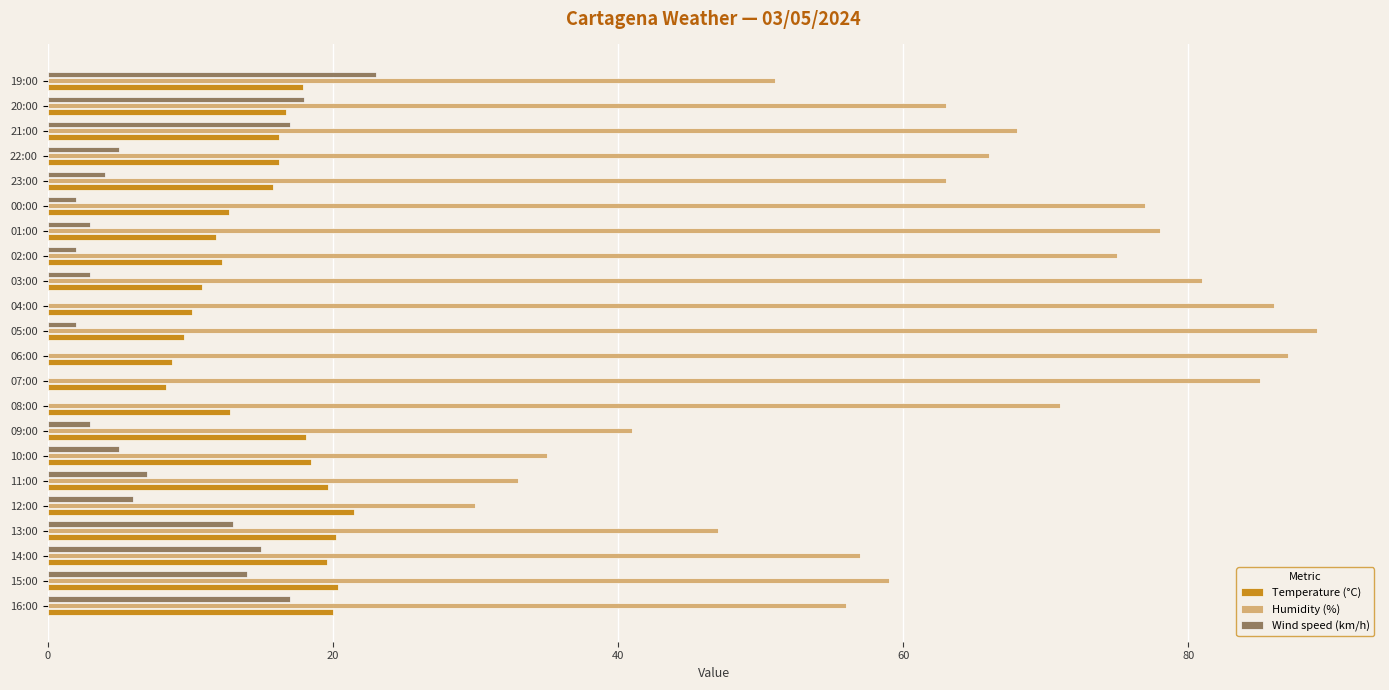

Which series has the largest range (max minus min)?

Humidity (%)